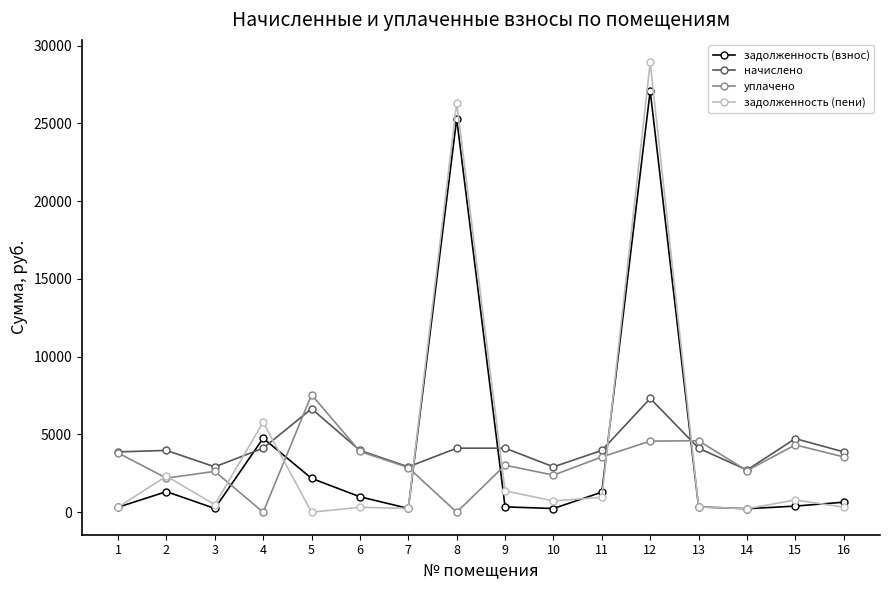

How many interior local valleys does the начислено series have?

4